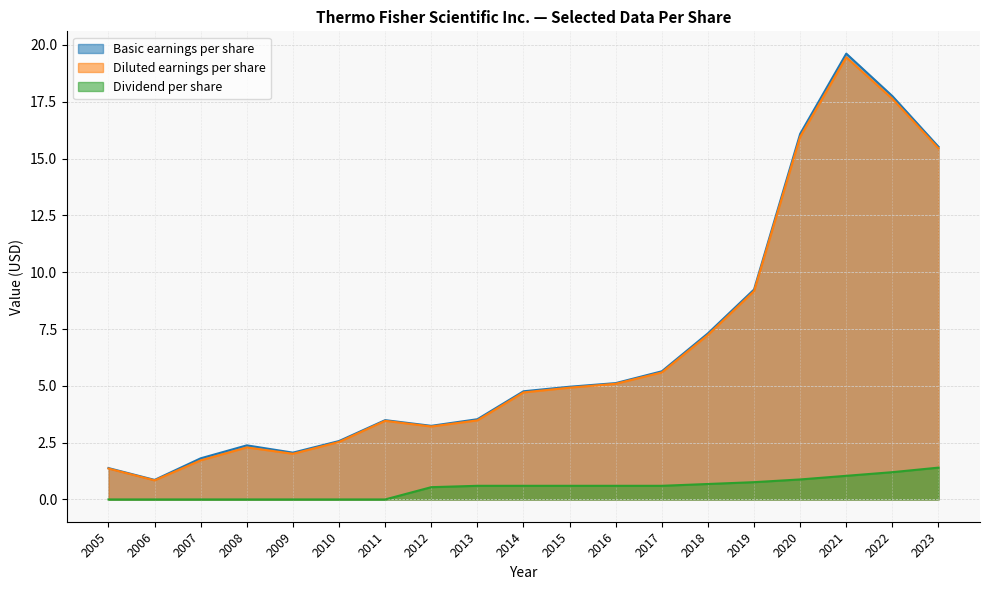

At which category does the chart reach its peak across all series?

2021